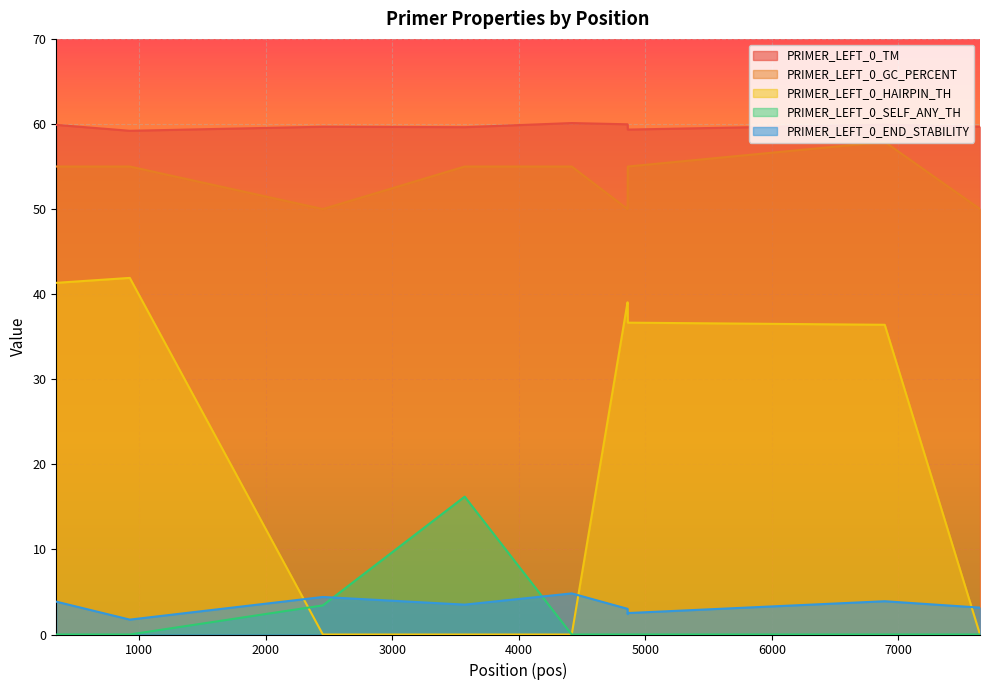

Reading right to left, extract all data points from this chart.

PRIMER_LEFT_0_TM: 59.7	59.9	59.3	59.7	60.0	60.1	59.6	59.7	59.2	59.9
PRIMER_LEFT_0_GC_PERCENT: 50.0	57.9	55.0	50.0	50.0	55.0	55.0	50.0	55.0	55.0
PRIMER_LEFT_0_HAIRPIN_TH: 0.0	36.4	36.6	39.0	39.0	0.0	0.0	0.0	41.9	41.3
PRIMER_LEFT_0_SELF_ANY_TH: 0.0	0.0	0.0	0.0	0.0	0.0	16.2	3.4	0.0	0.0
PRIMER_LEFT_0_END_STABILITY: 3.2	3.9	2.5	2.4	3.0	4.8	3.5	4.4	1.8	3.9